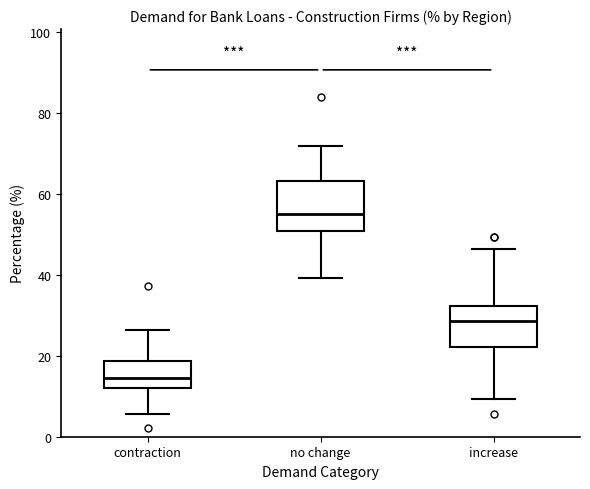

Where is the upper edge of the box for no change on the y-axis? The values are not printed on the chart, so give them approximately, as read against the axis.

64